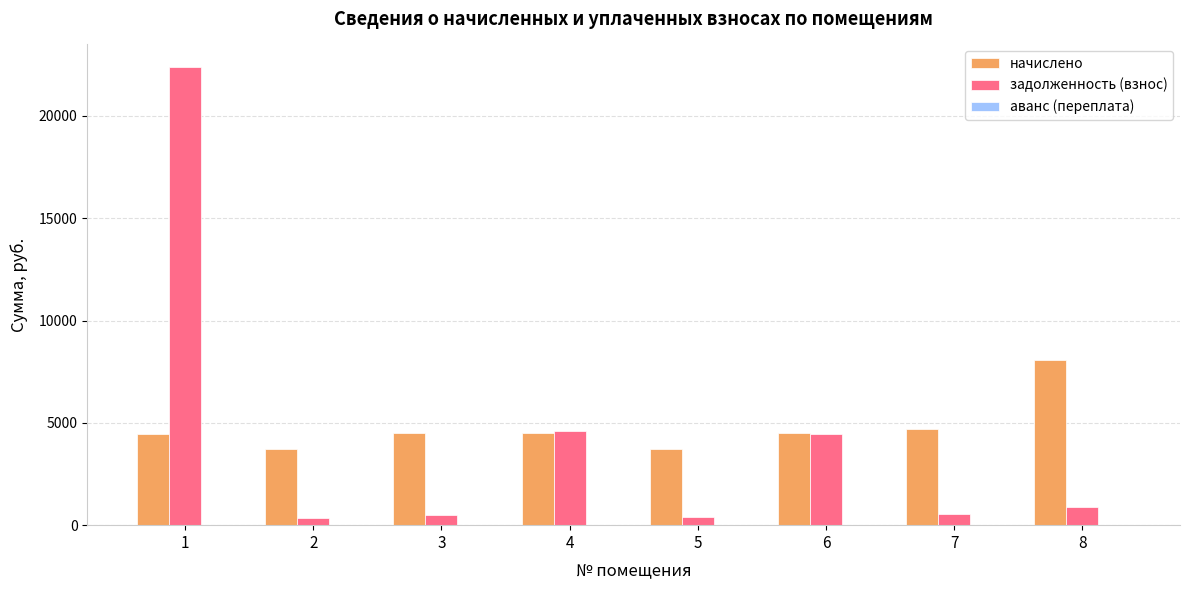

Which series has the largest total across all categories?

начислено